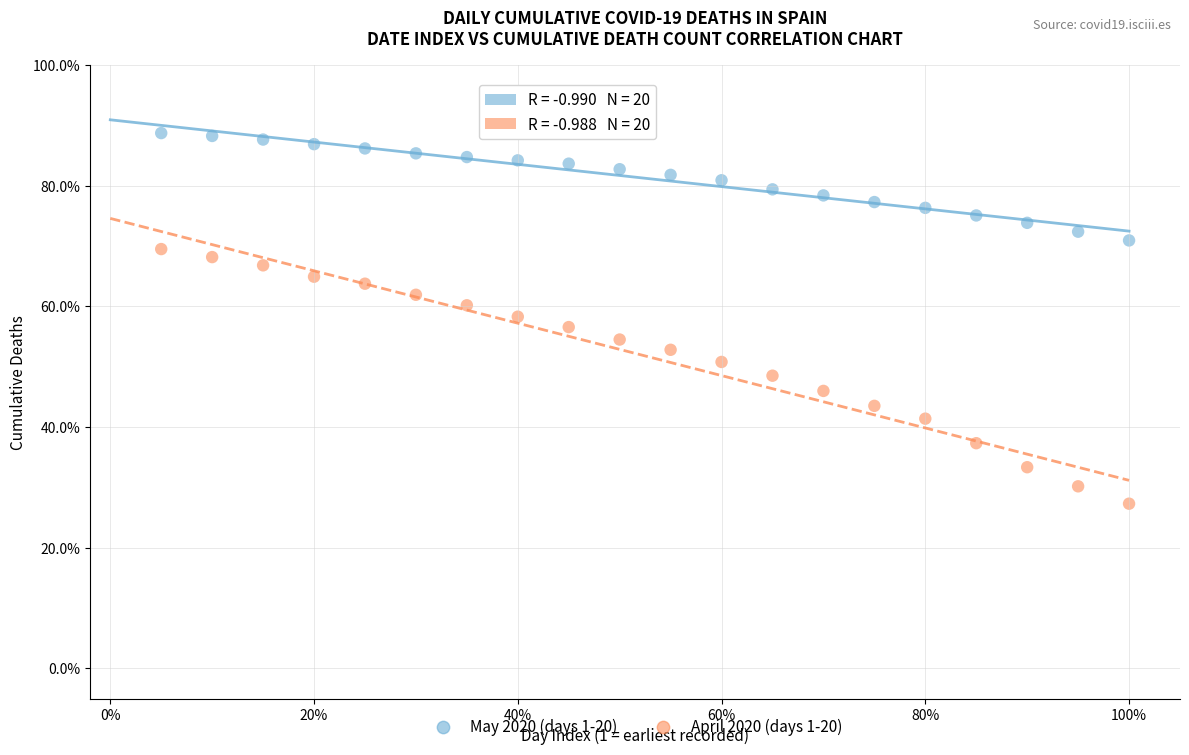

Which series contains the lowest Y value?

April 2020 (days 1-20)